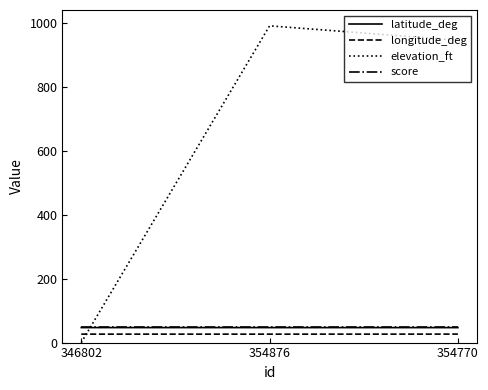

What is the total value across all series at 354770?

1070.4